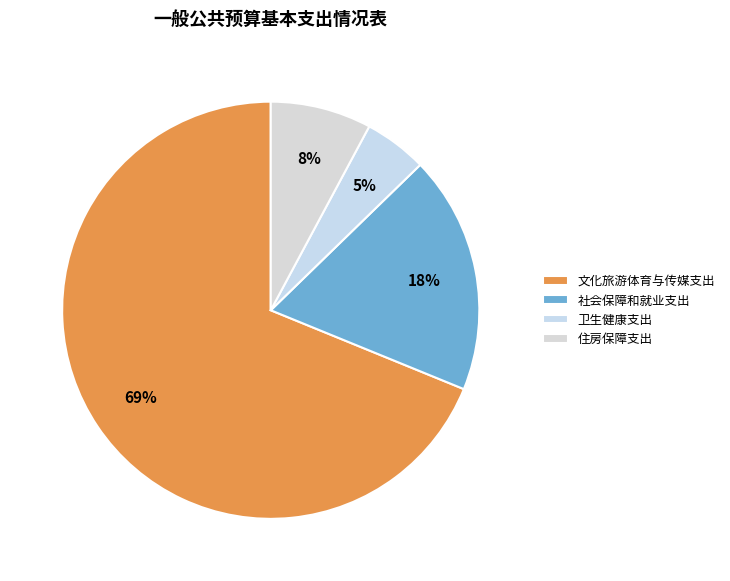

Is there a majority slice in this chart?

Yes